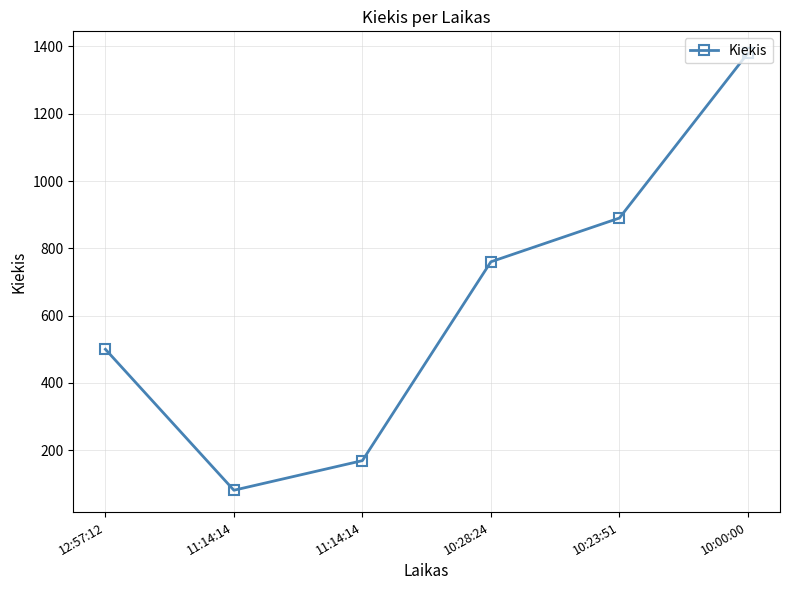

Between 12:57:12 and 11:14:14, which is larger?

12:57:12